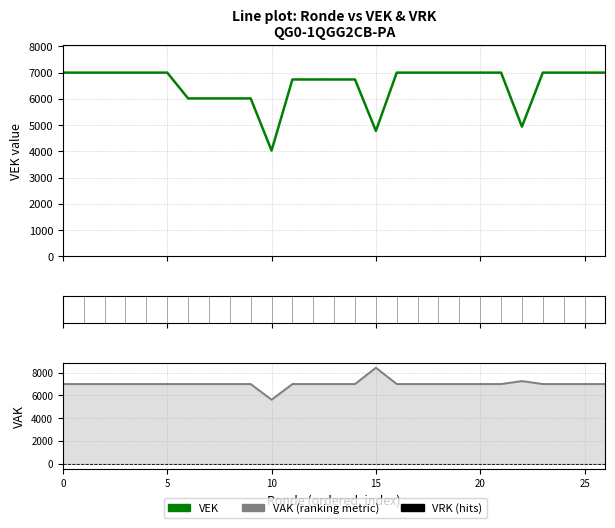

How many distinct data groups are displayed?

2